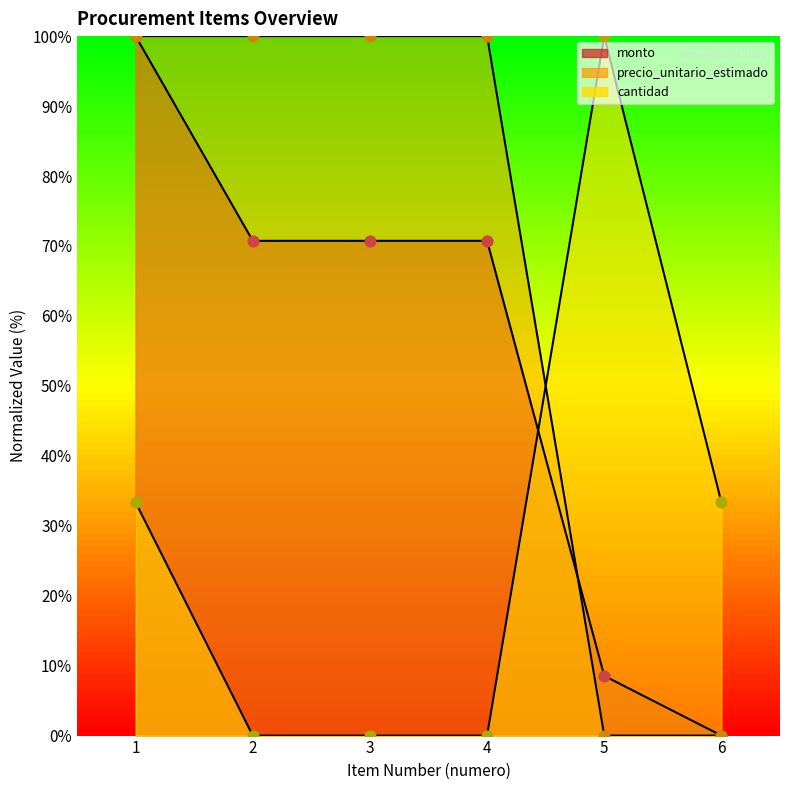

Which series contains the highest Y value?

monto